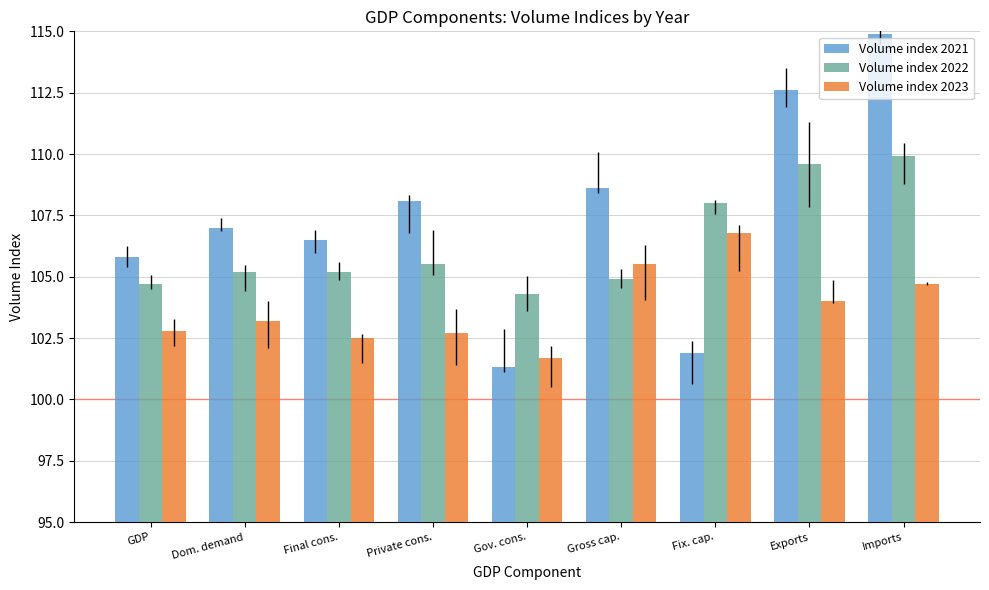

At which category is the sum across all series the highest?

Imports